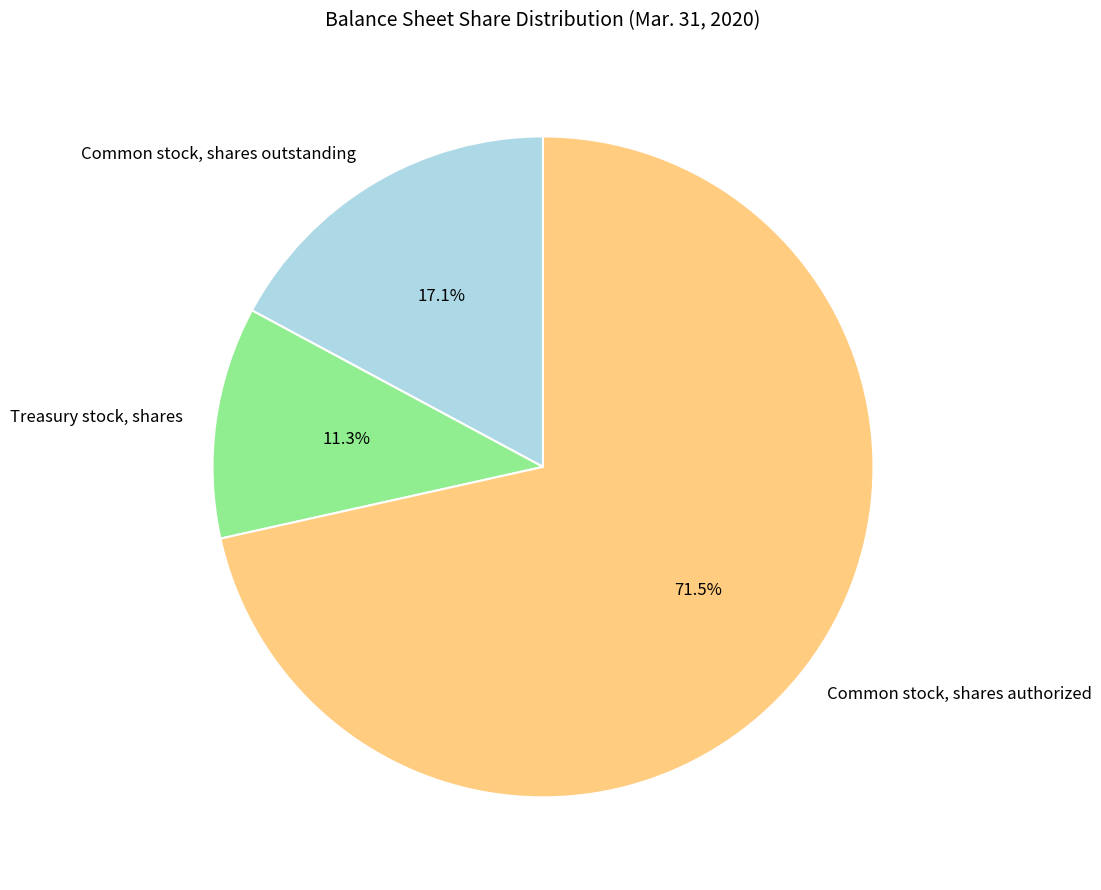

Do Common stock, shares outstanding and Treasury stock, shares together represent more than half of the pie?

No